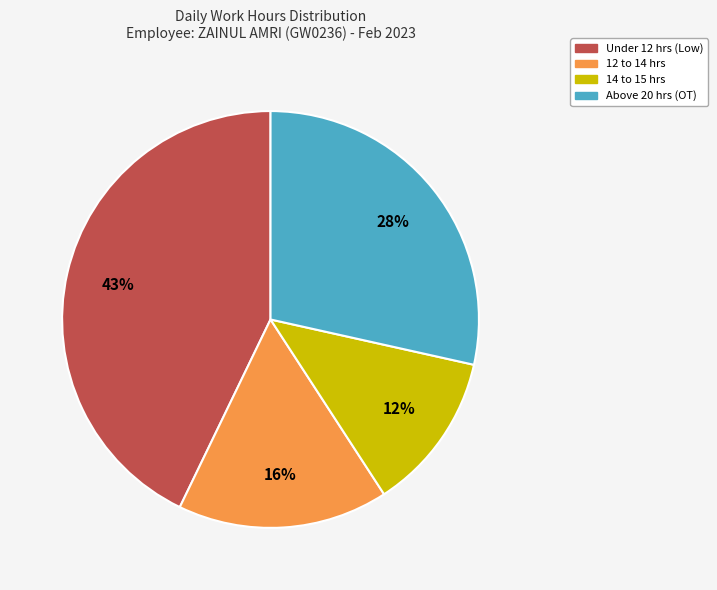

Is there any slice that represents more than half of the pie?

No